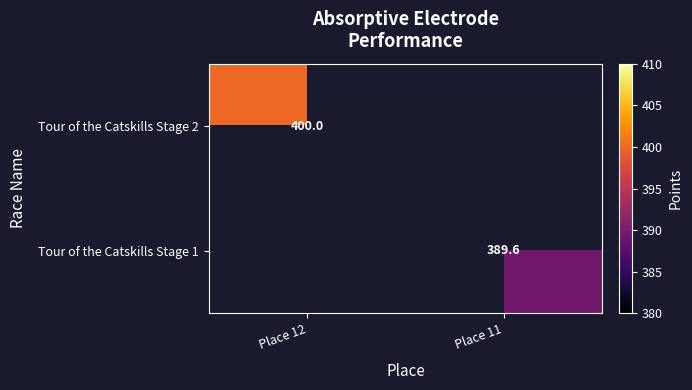

True or false: Tour of the Catskills Stage 1 has a value of 200.8 at Place 11.

False